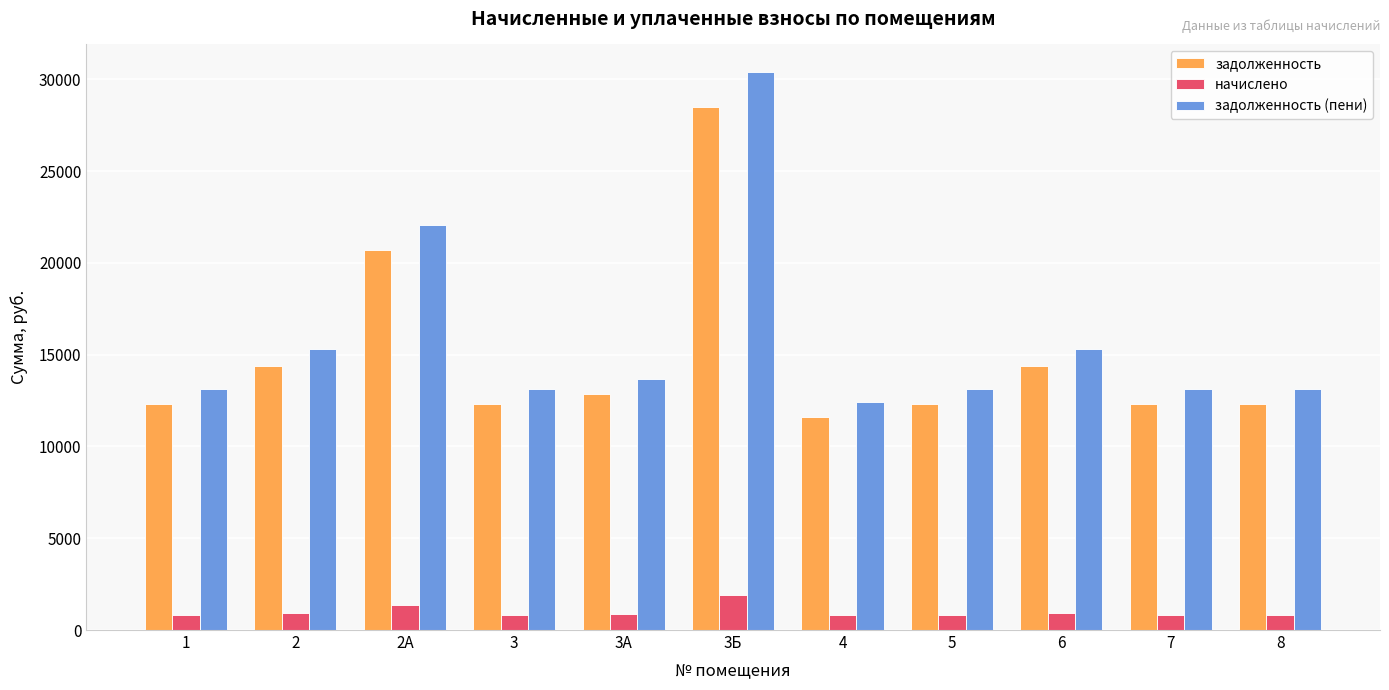

At how many categories does at least one series exceed 14180?

4